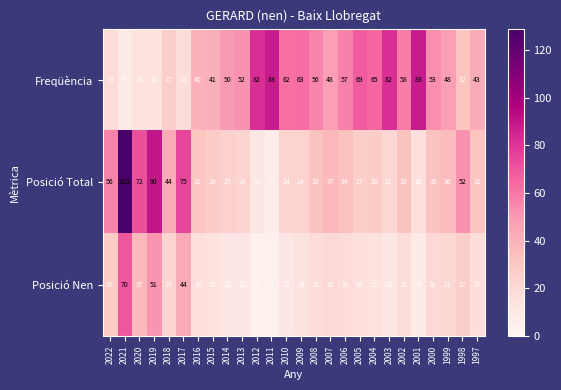

How many series are shown in this chart?

3